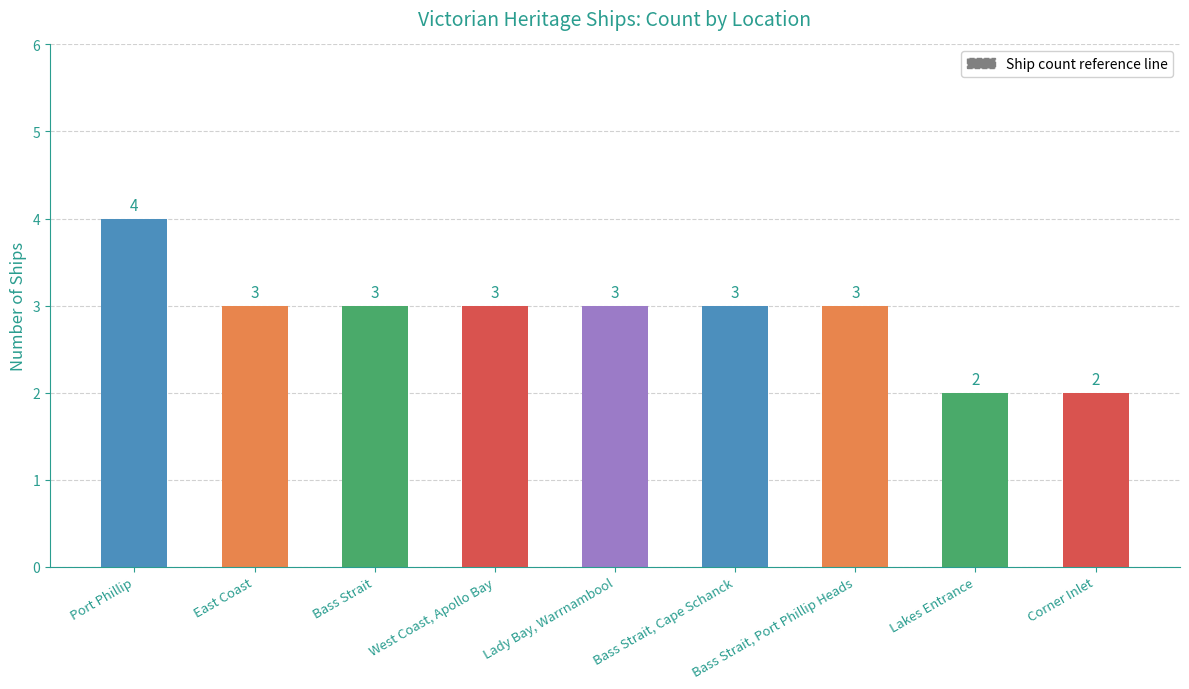

What is the ratio of the value at Bass Strait to the value at East Coast?

1.0